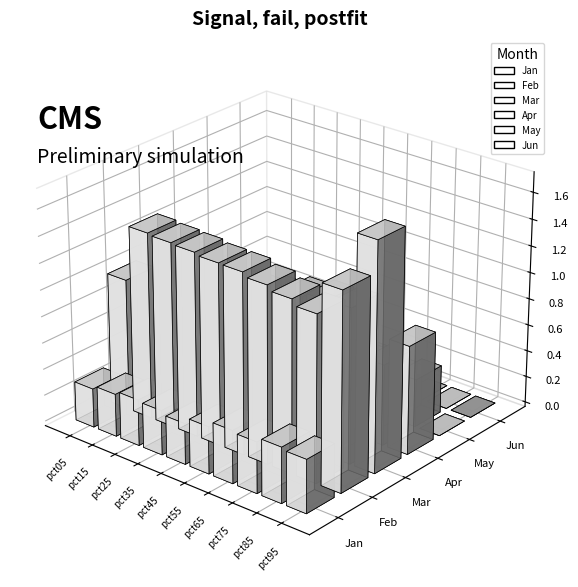

The value of Apr at pct55 is 0.7. True or false?

False